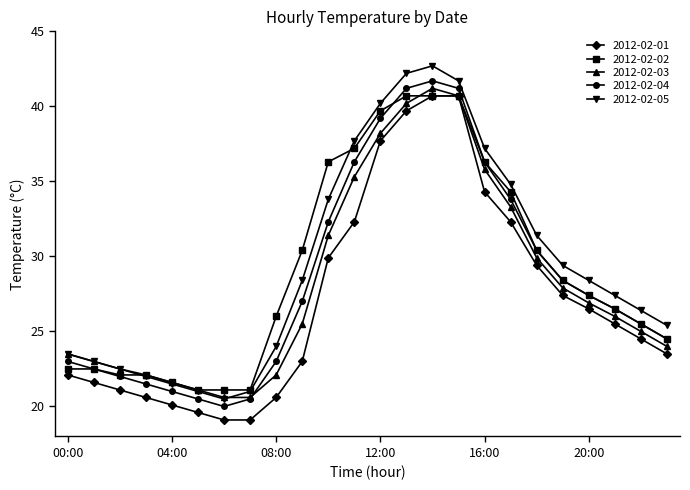

Which series has the largest range (max minus min)?

2012-02-05